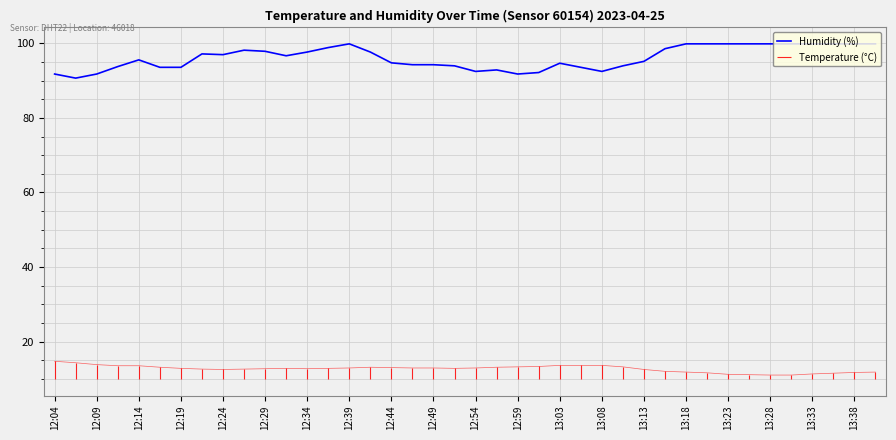

The Humidity (%) series shows 166.7 at 12:34. True or false?

False